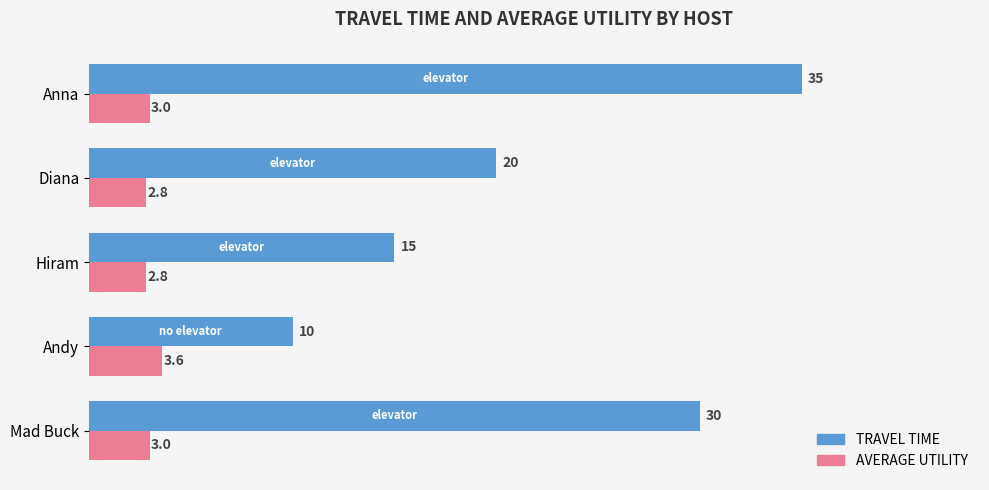

At which category is the sum across all series the highest?

Anna